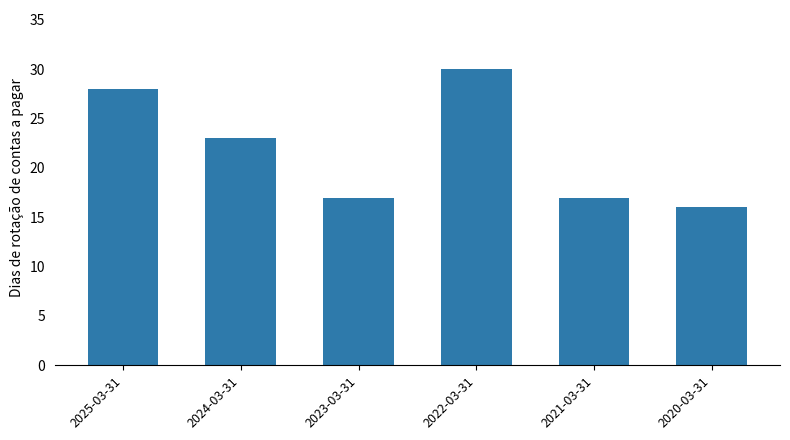

What is the value of the 1st bar from the left?

28